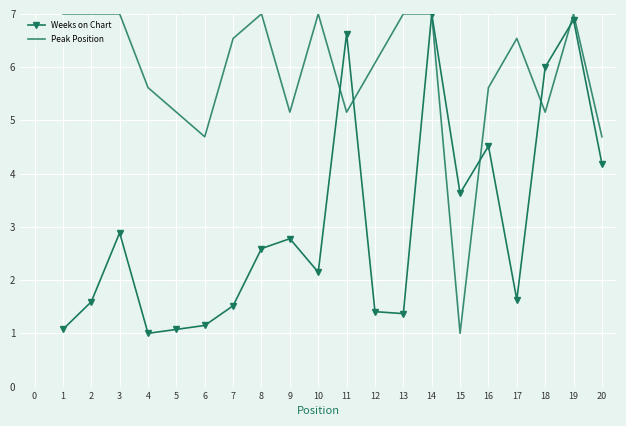

Rank the series at 20 from highest to lowest value.

Peak Position, Weeks on Chart